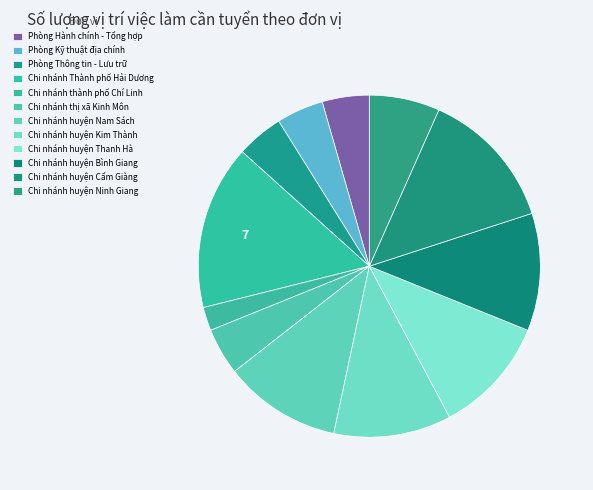

To the nearest percent, what is the average slice percentage?

8%